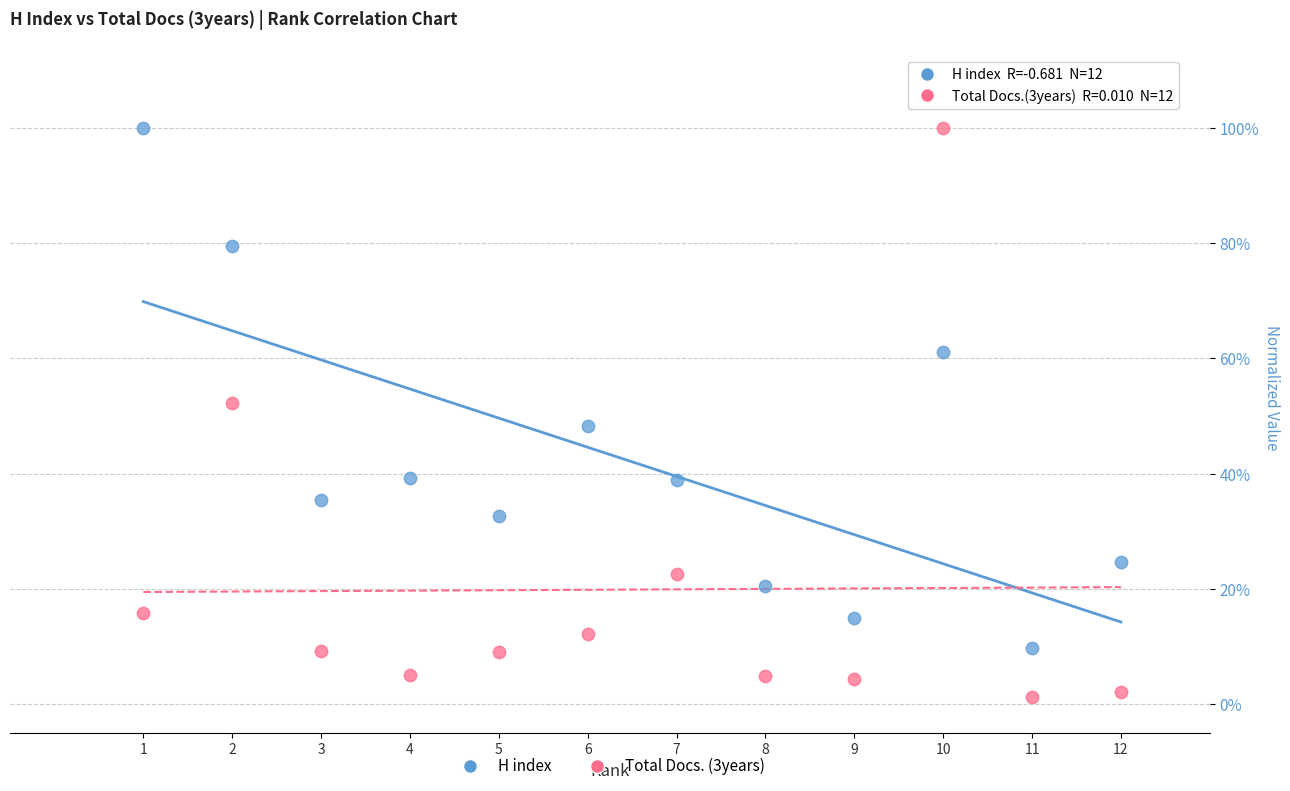

What are all the series names shown in the legend?

H index, Total Docs. (3years)